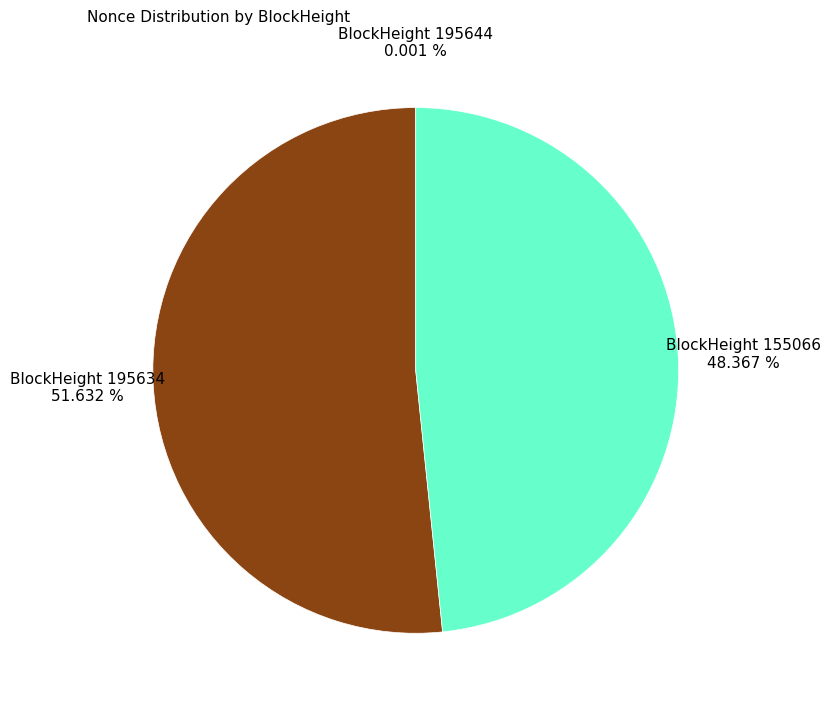

Is there any slice that represents more than half of the pie?

Yes